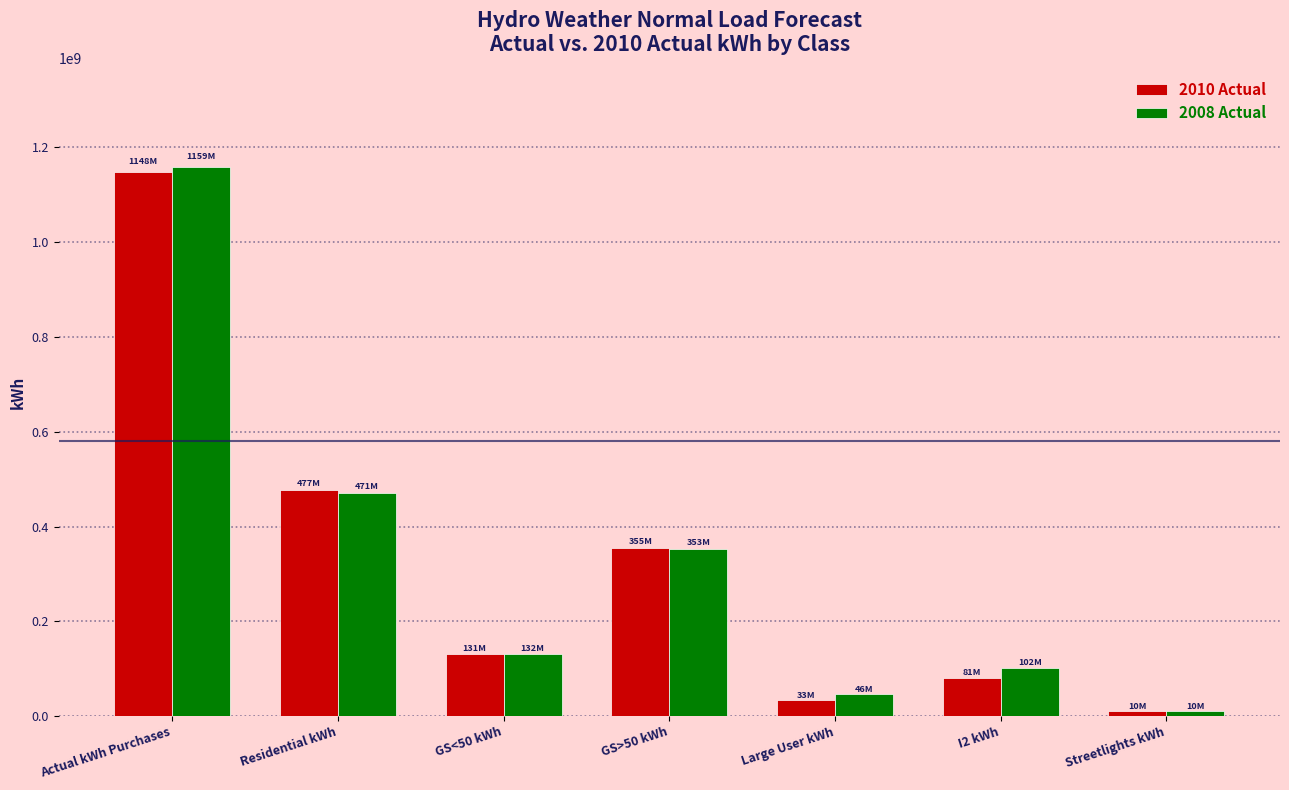

Count the number of categories in the chart.

7